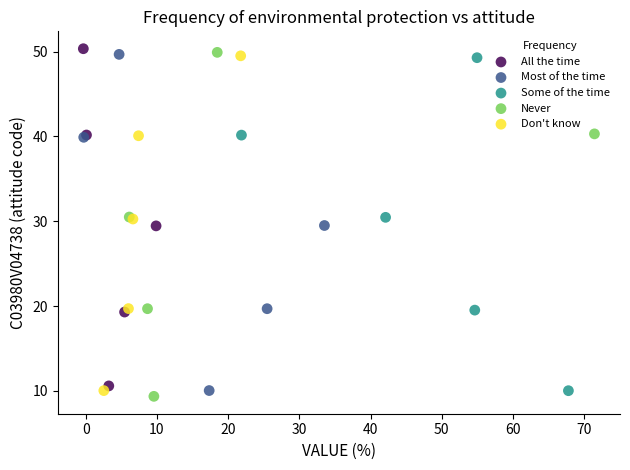

Which series has the largest Y range (max minus min)?

Never